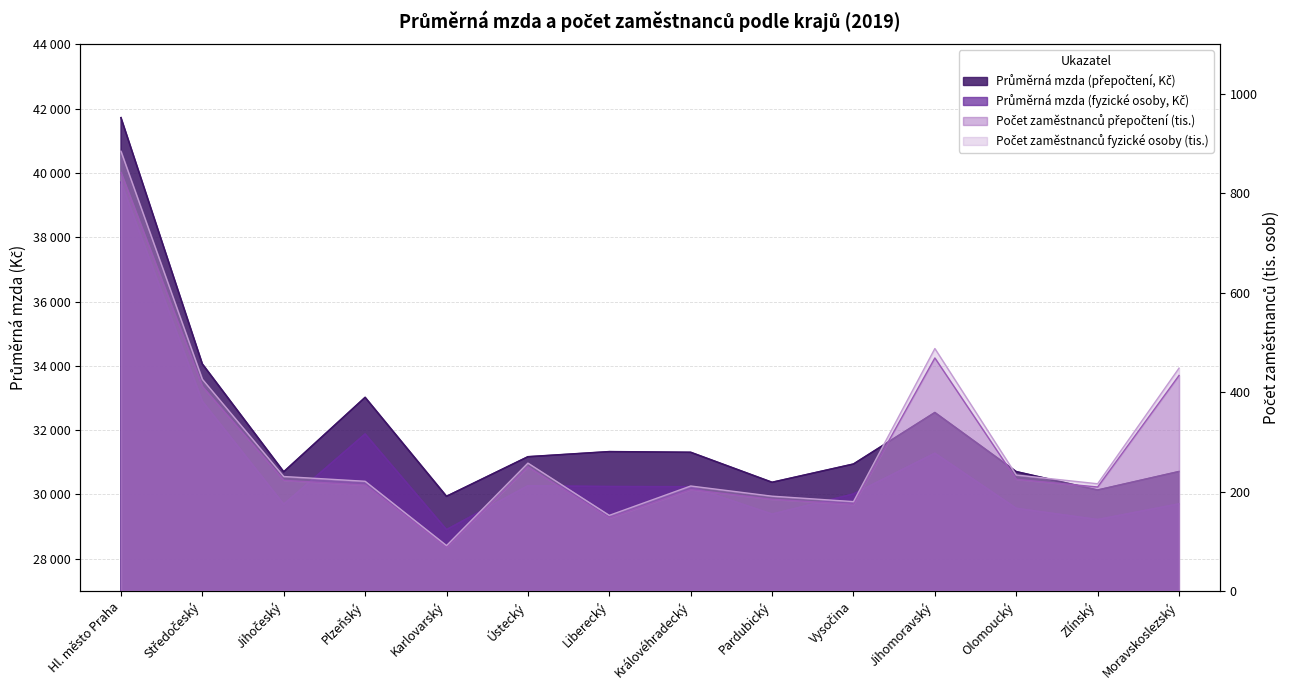

How many values in the Průměrná mzda (přepočtení, Kč) series exceed 31172?

6